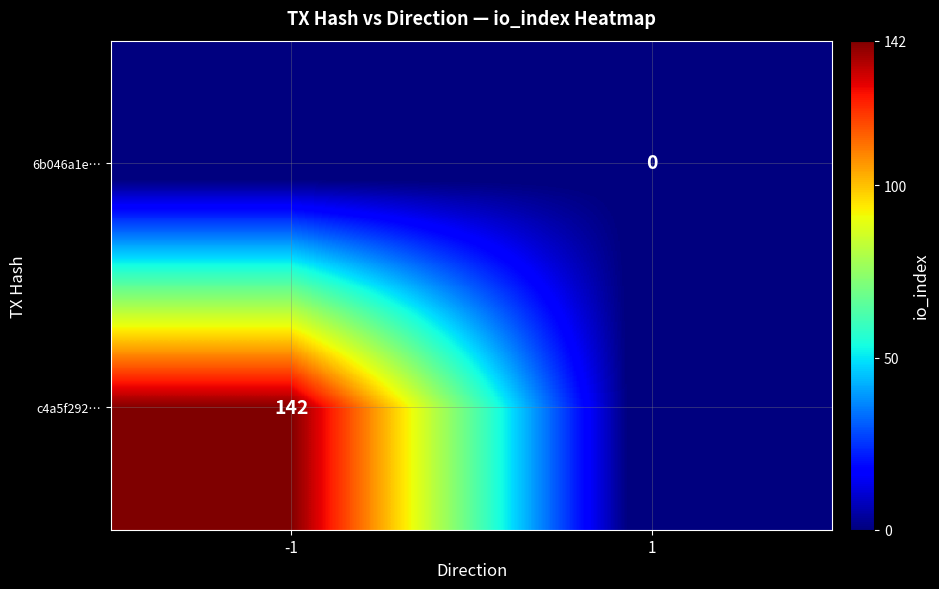

Is it true that c4a5f292… equals 142 at -1?

True